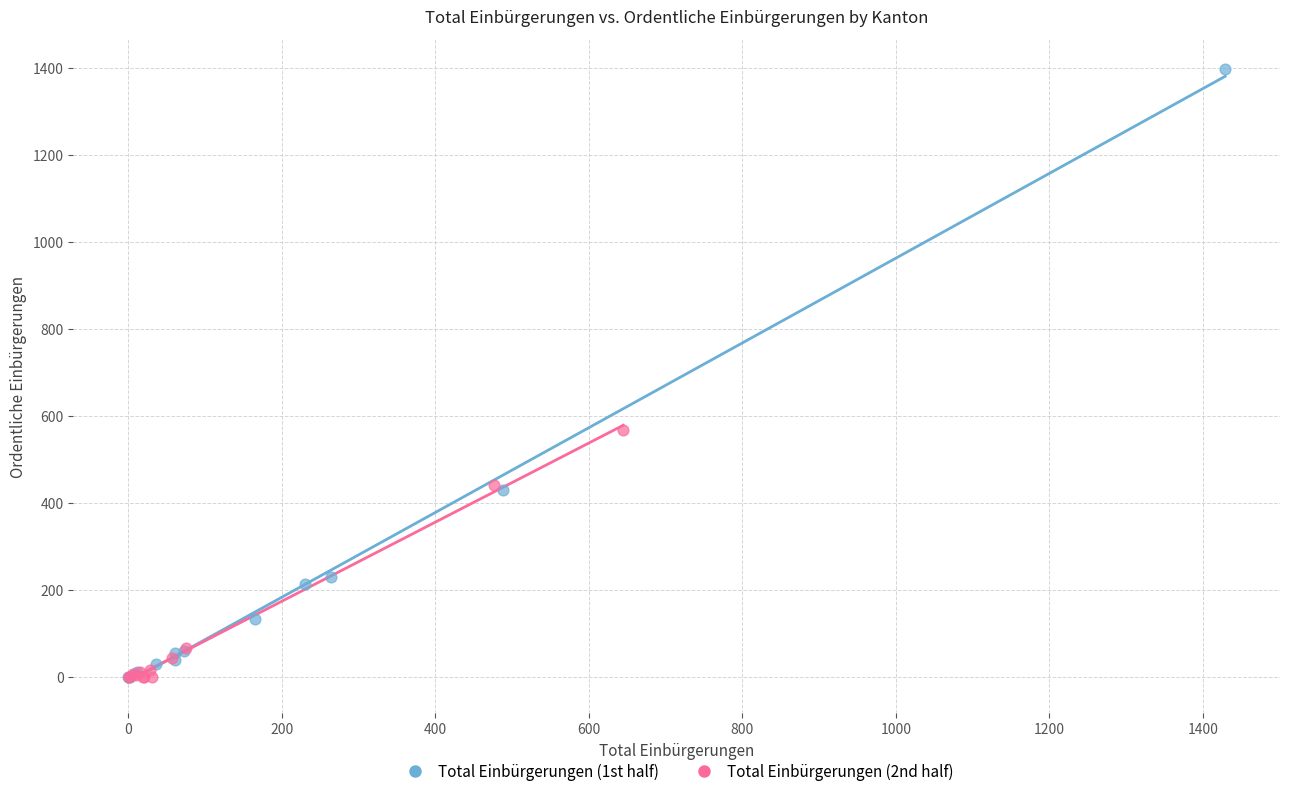

Which series reaches the maximum Y coordinate?

Total Einbürgerungen (1st half)